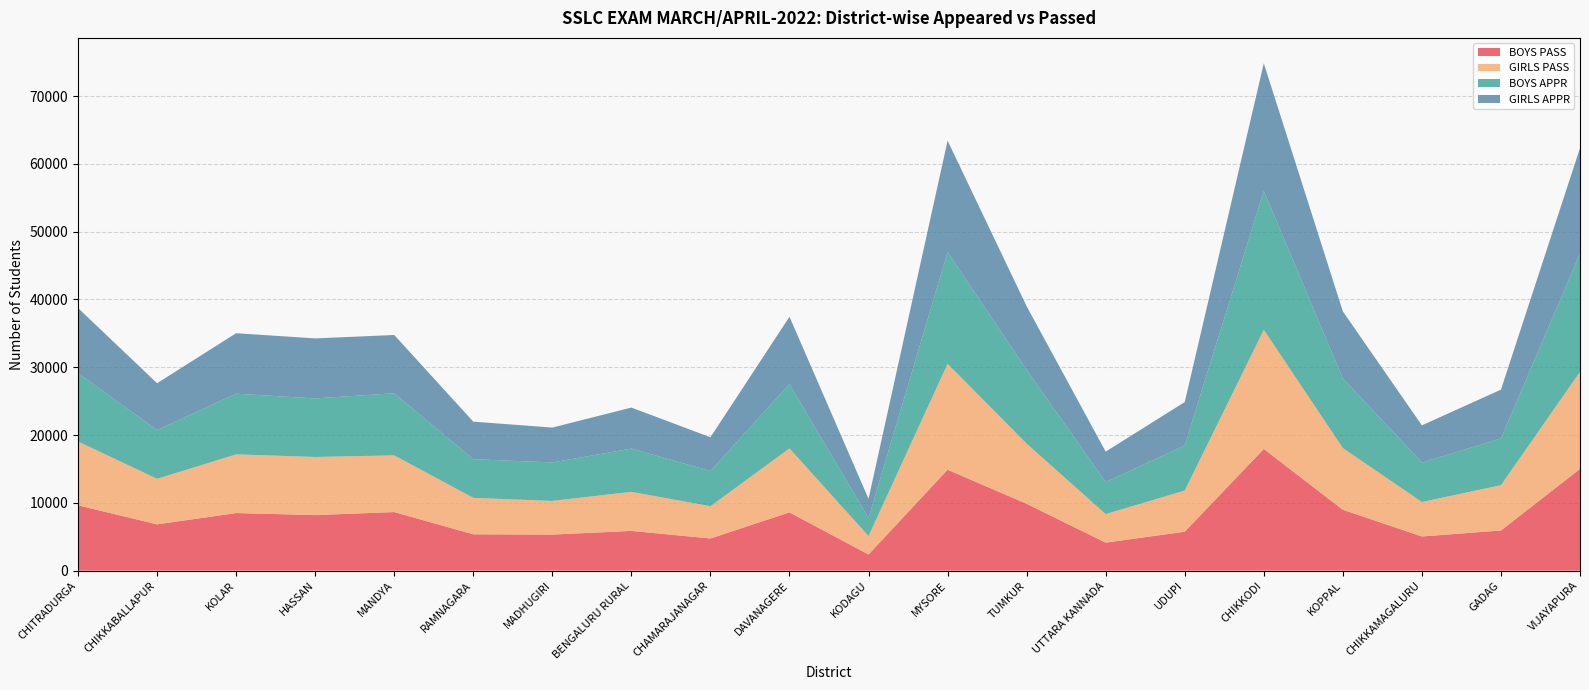

Reading left to right, what are all the values shown in this chart?

BOYS PASS: 9636	6830	8494	8195	8639	5361	5318	5863	4745	8595	2382	14886	9862	4131	5745	17947	8981	5038	5923	15002
GIRLS PASS: 9414	6720	8657	8574	8365	5375	4967	5762	4756	9441	2719	15628	8868	4215	6071	17580	9104	5085	6685	14320
BOYS APPR: 10079	7184	8952	8631	9164	5702	5675	6378	5206	9495	2643	16480	10885	4720	6645	20502	10267	5820	6895	17468
GIRLS APPR: 9611	6914	8922	8859	8596	5542	5144	6052	4967	9924	2851	16436	9385	4495	6409	18818	9889	5491	7197	15548